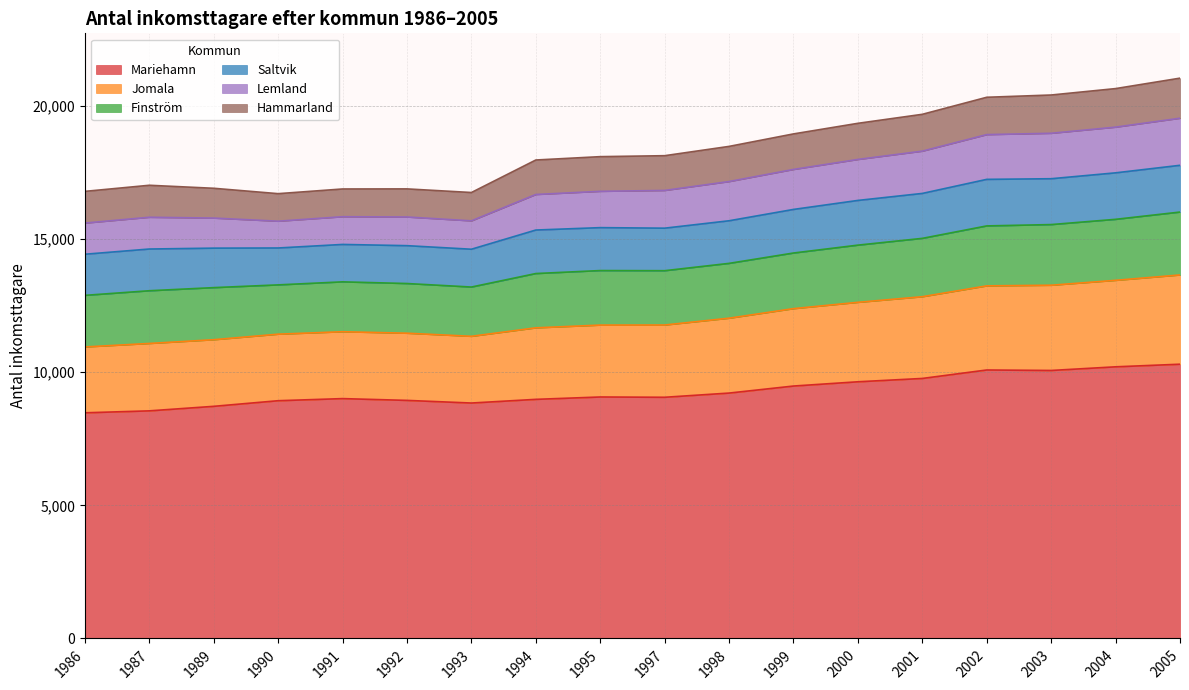

Is it true that Mariehamn equals 9765 at 2001?

True